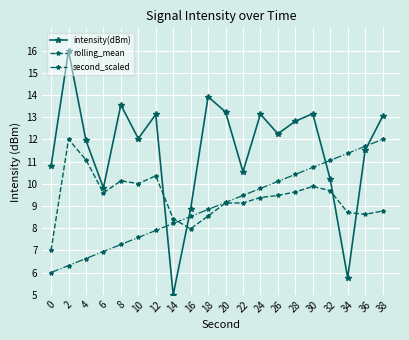

What is the value of the rolling_mean point at the 19th from the left?

8.6